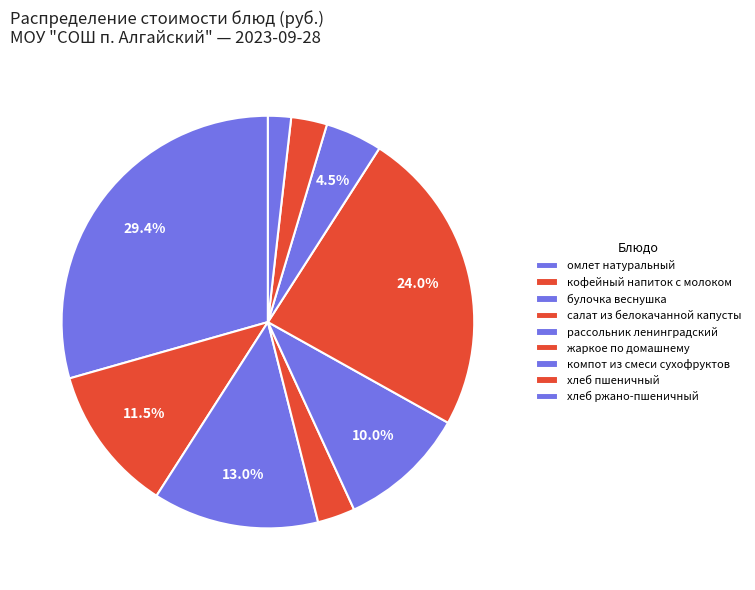

To the nearest percent, what portion does компот из смеси сухофруктов represent?

4%